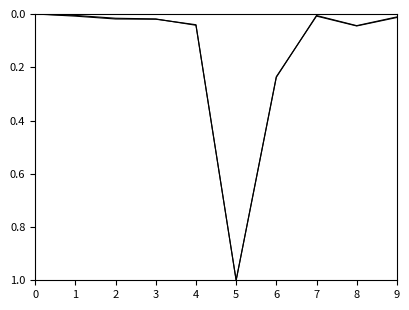

How many lines are shown in the chart?

2